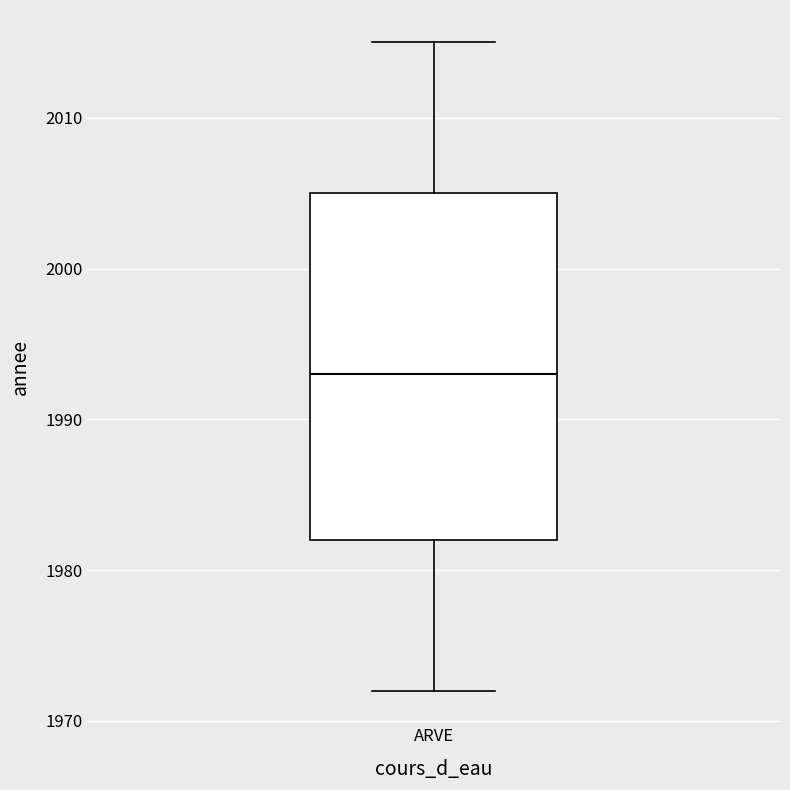

Read this box plot against the y-axis: the position of the median line, the range covered by the box, and the ends of both whiskers. The values are not printed on the chart, so give them approximately, as read against the axis.

median 1993, box 1982 to 2005, whiskers 1972 to 2015